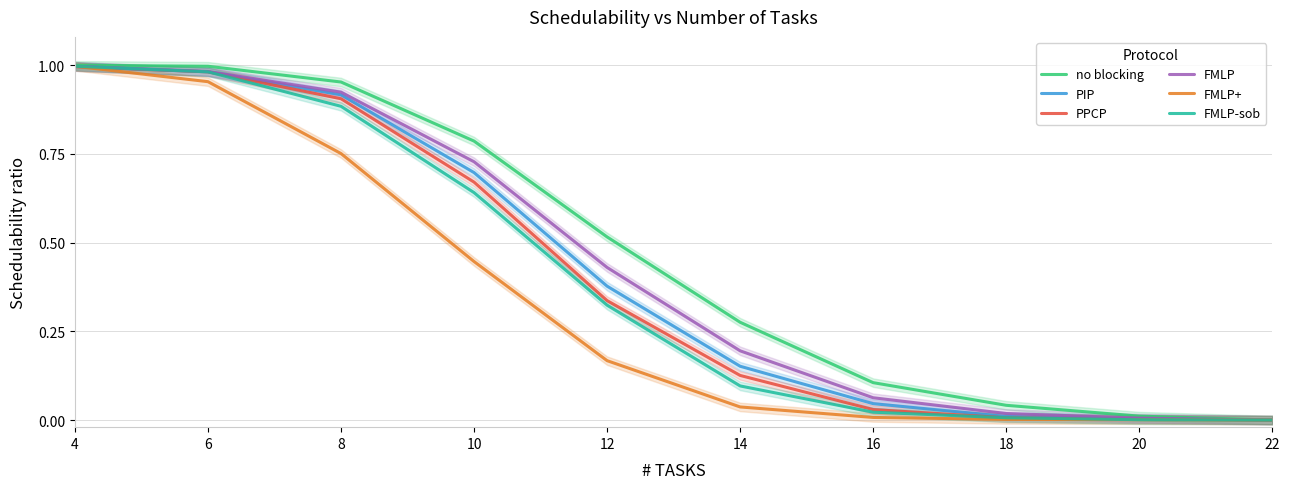

Rank the categories by FMLP value from lowest to highest.

22, 20, 18, 16, 14, 12, 10, 8, 6, 4